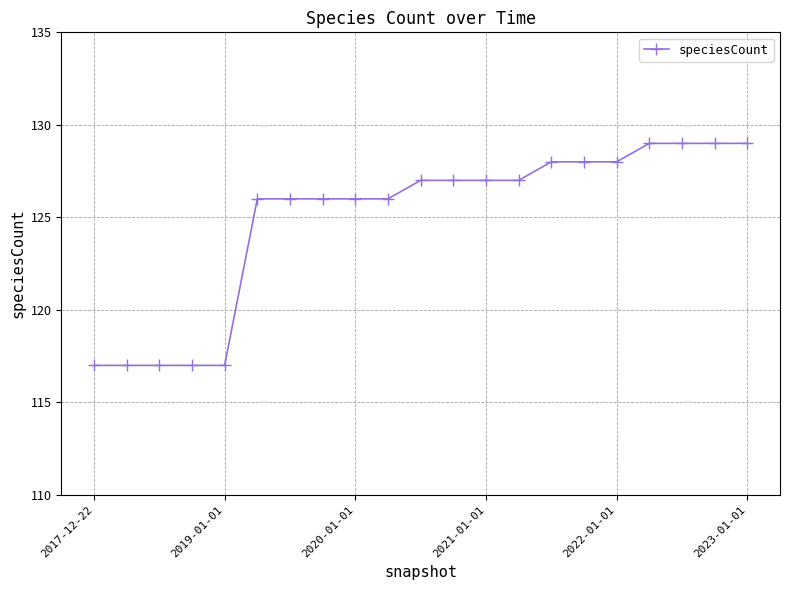

What is the minimum value shown in the chart?

117